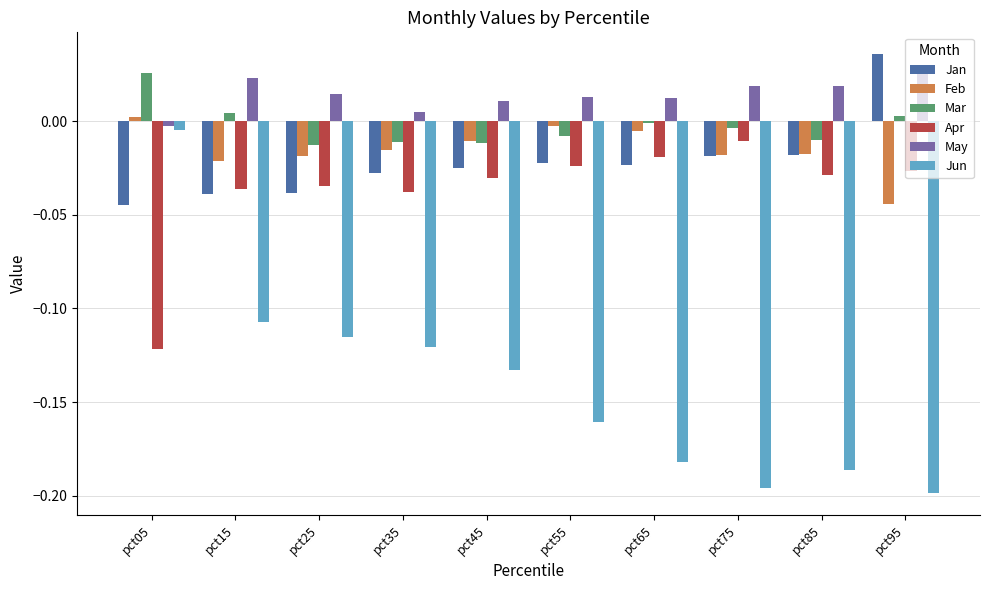

True or false: Jun has a value of -0.0 at pct05.

True